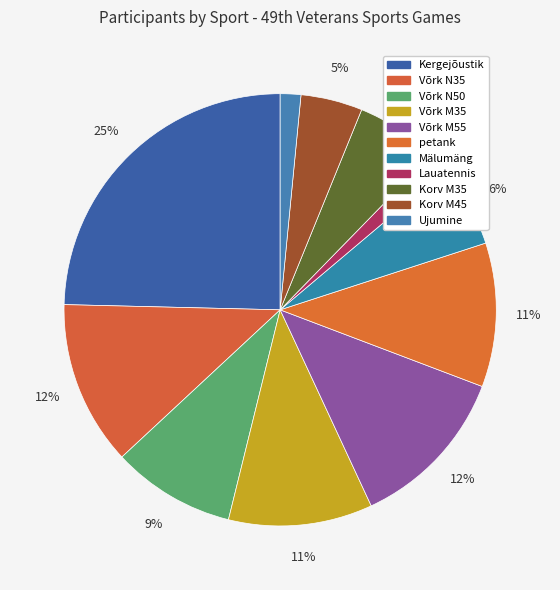

To the nearest percent, what is the average slice percentage?

9%